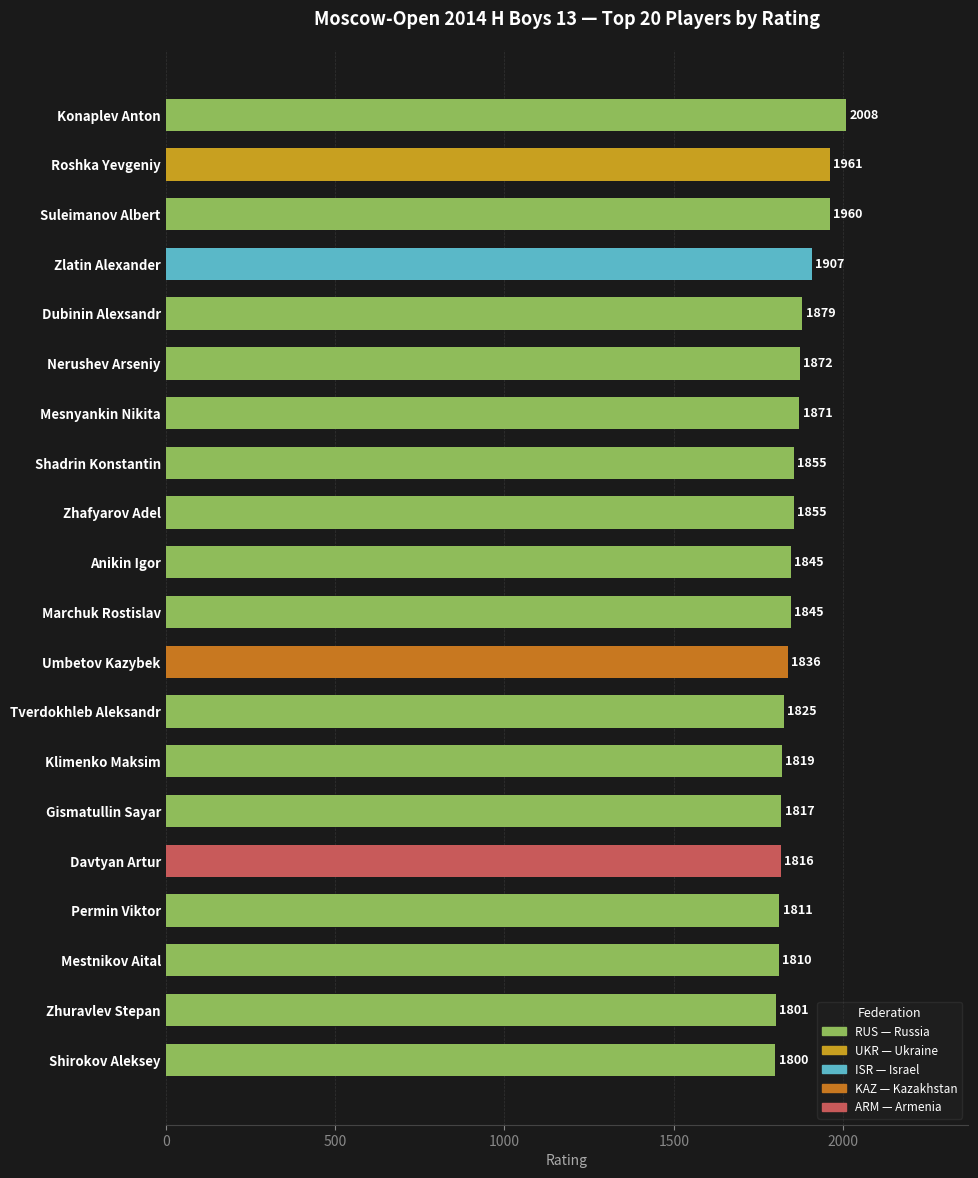

What is the value of the 4th bar from the top?

1907